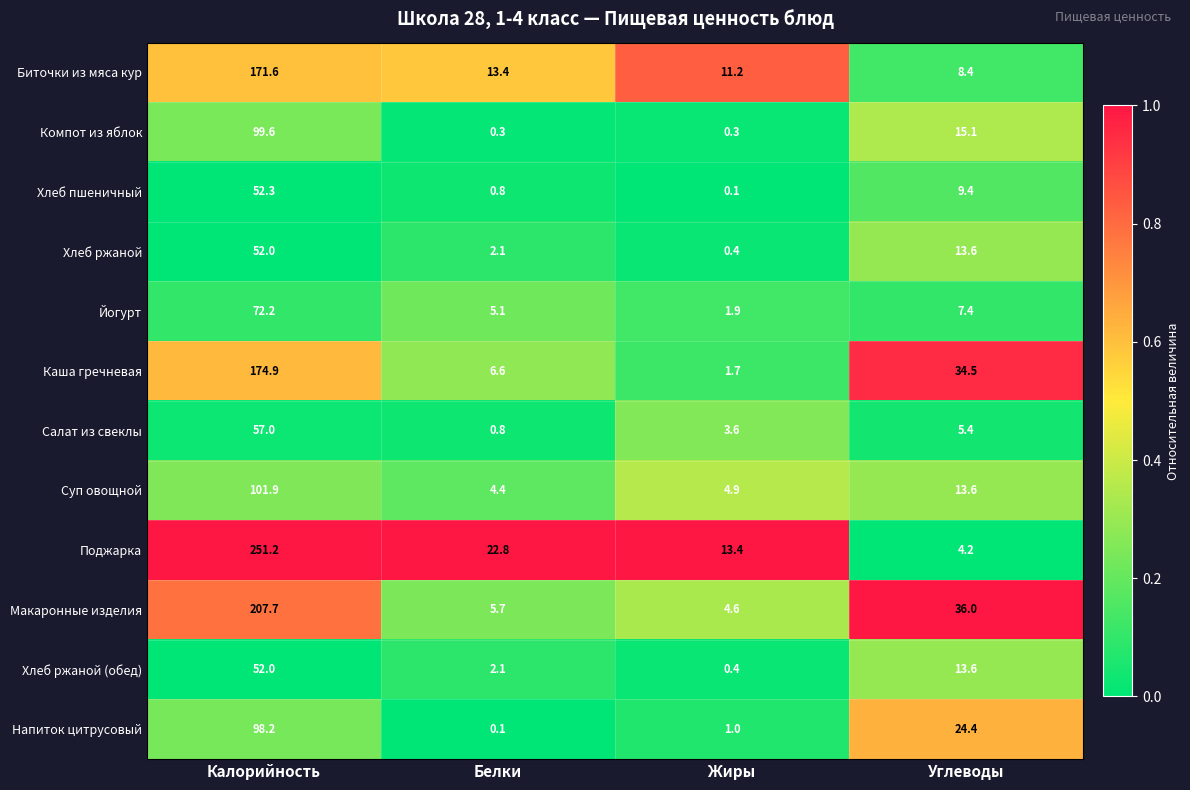

Between Белки and Жиры, which series saw the biggest shift?

Поджарка